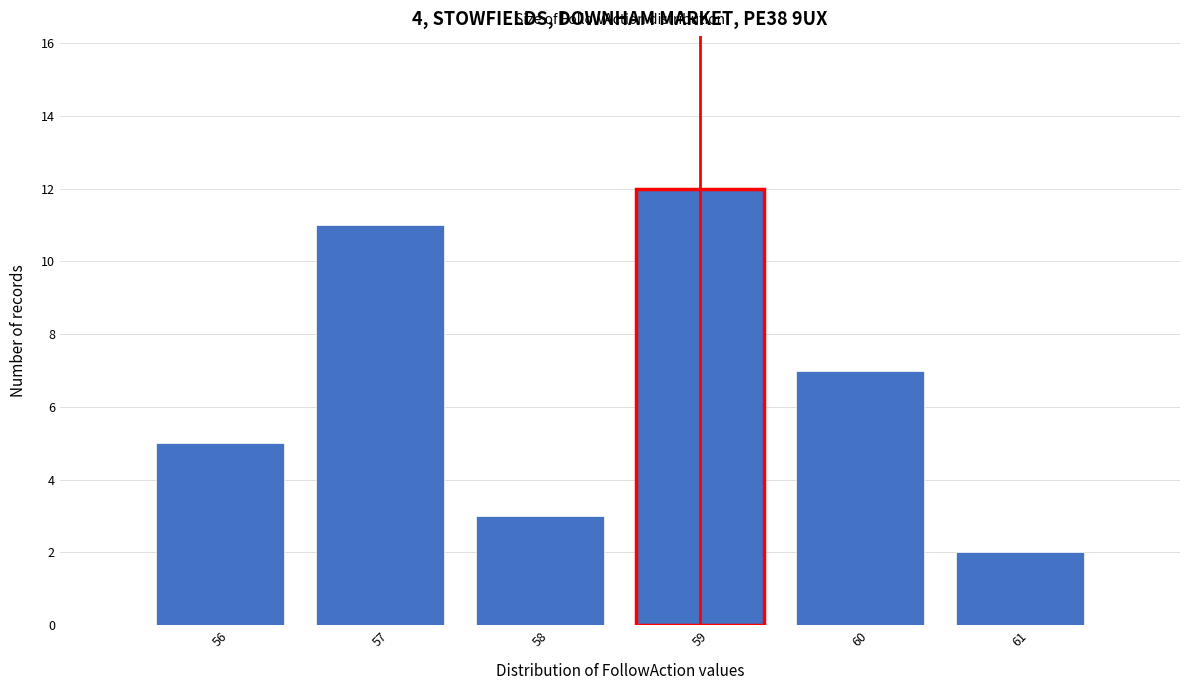

Reading right to left, extract all data points from this chart.

61=2	60=7	59=12	58=3	57=11	56=5